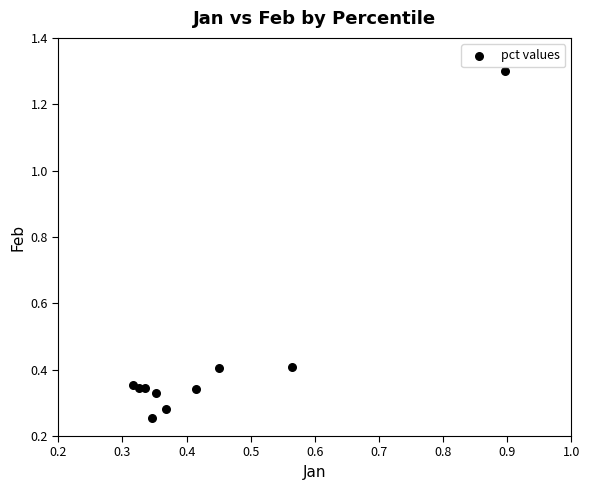

What is the range of Y values (max minus min)?

1.0